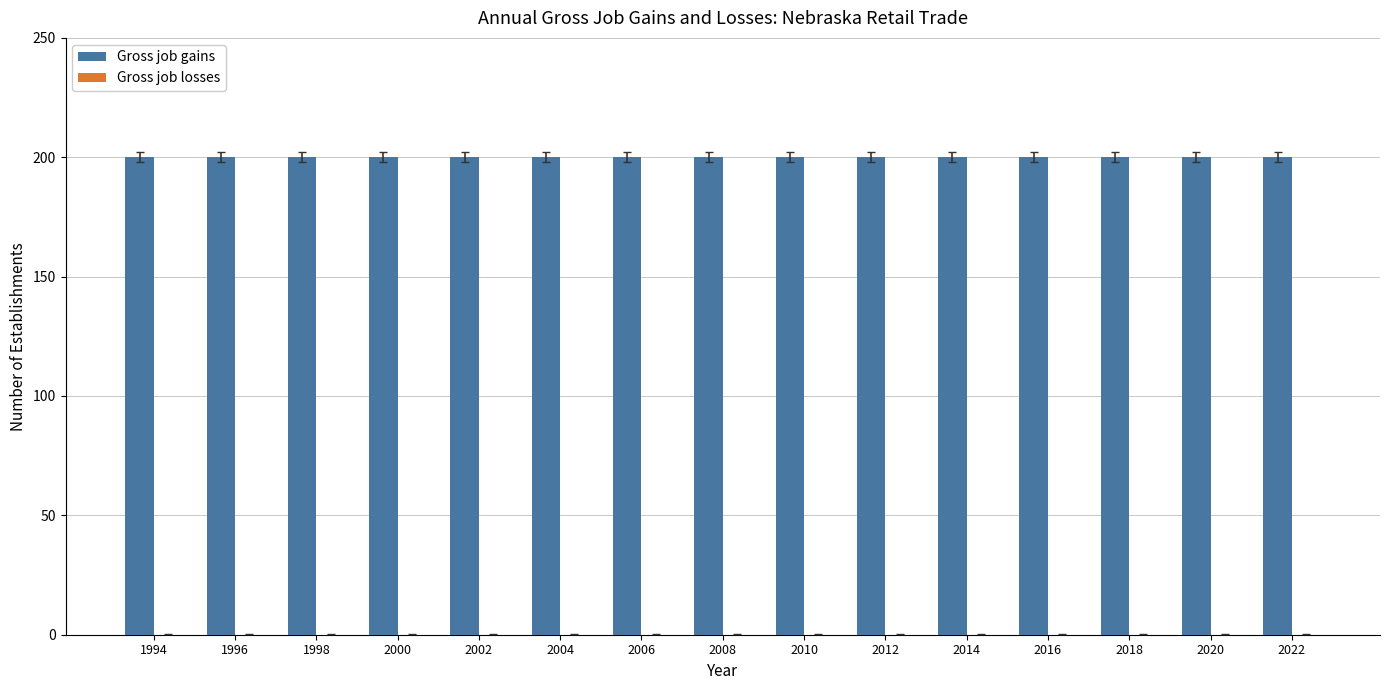

Between 2022 and 2000, which is larger?

2022